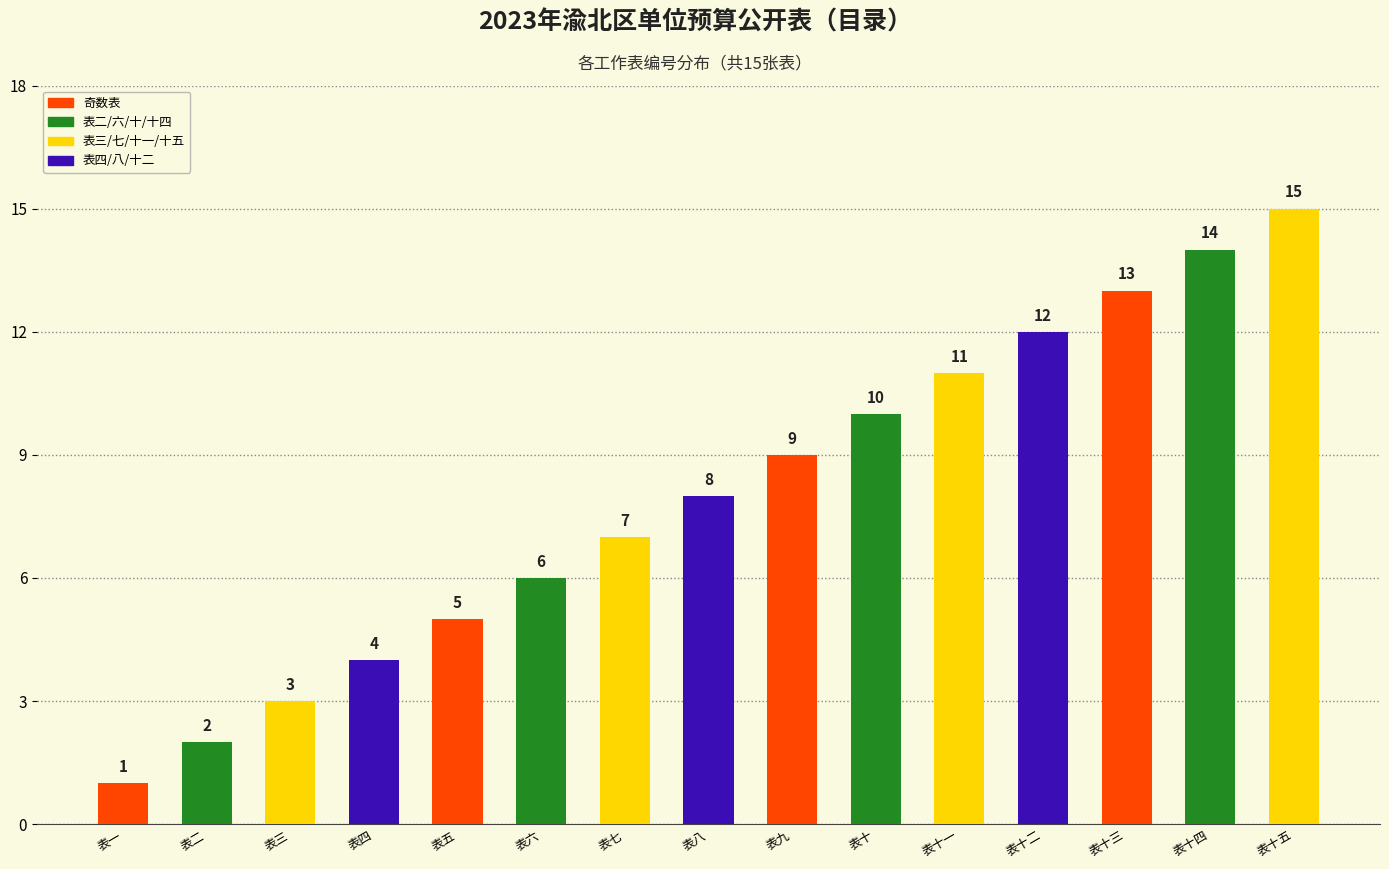

What is the label of the 13th bar from the left?

表十三